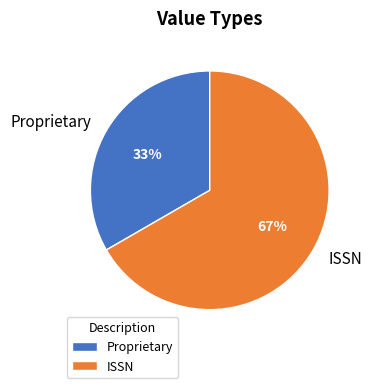

What is the smallest slice in the pie chart?

Proprietary